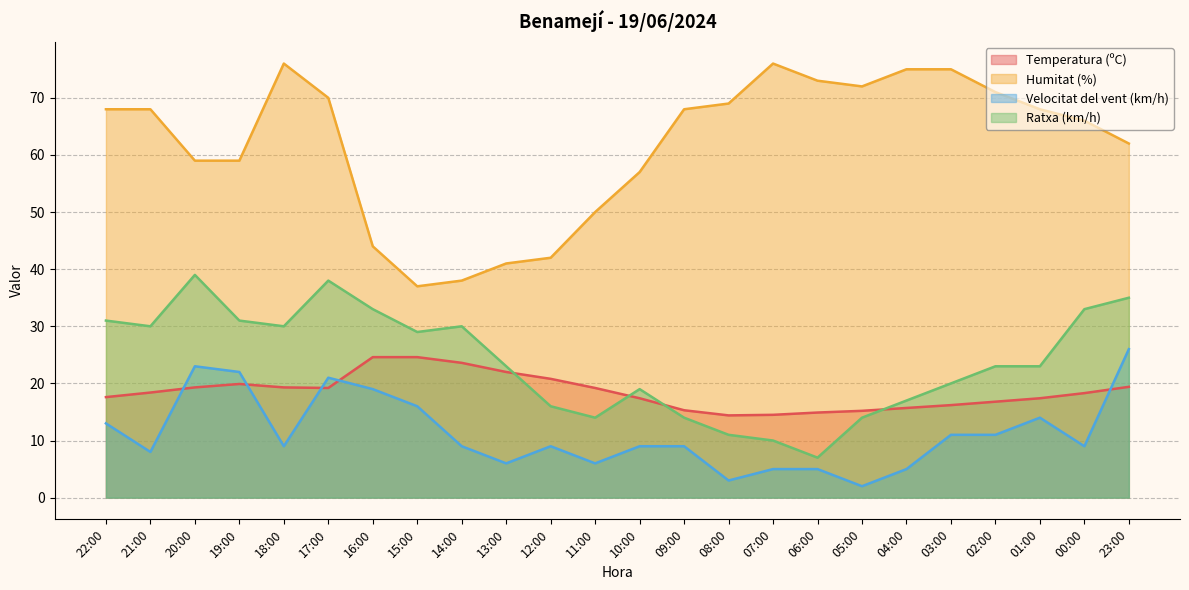

What position from the left is 09:00?

14